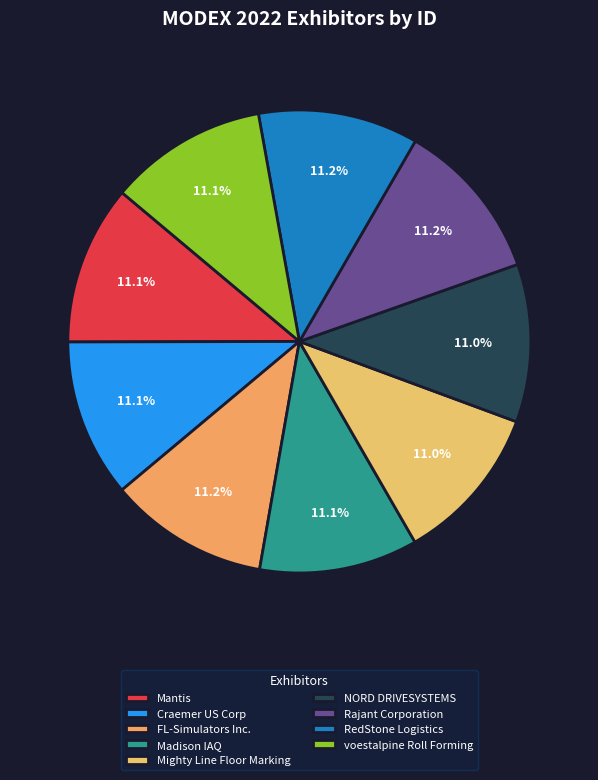

True or false: Rajant Corporation accounts for 4% of the total.

False